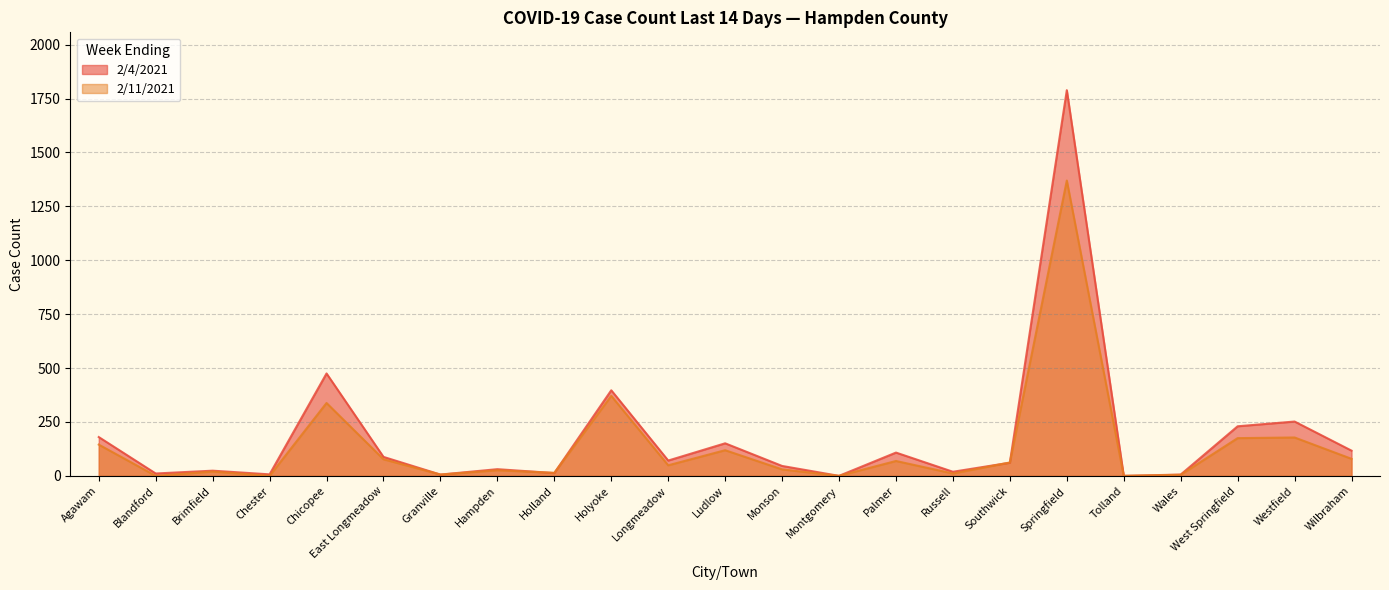

What is the difference between the 2/11/2021 values at Agawam and Palmer?

76